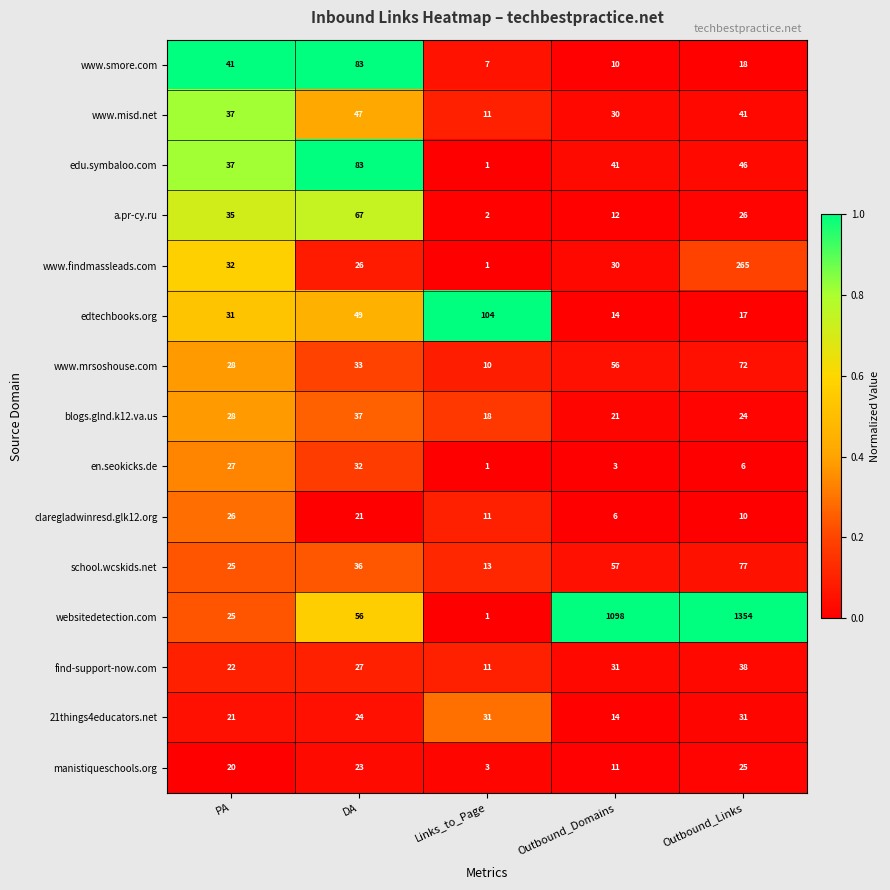

What is the approximate value of school.wcskids.net at Outbound_Domains, to the nearest 10?

60